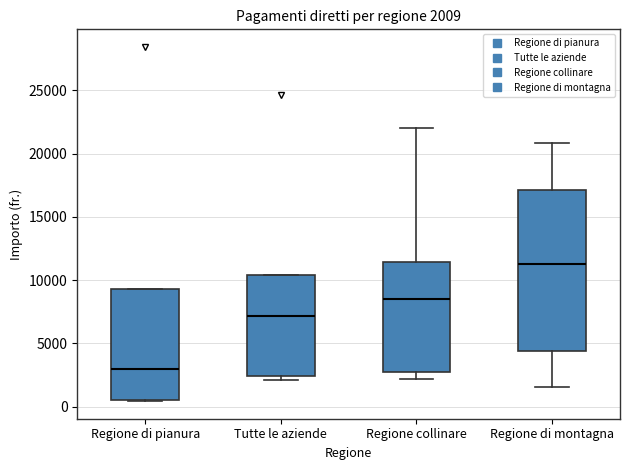

Which box is the tallest, from its lower edge to its upper edge?

Regione di montagna